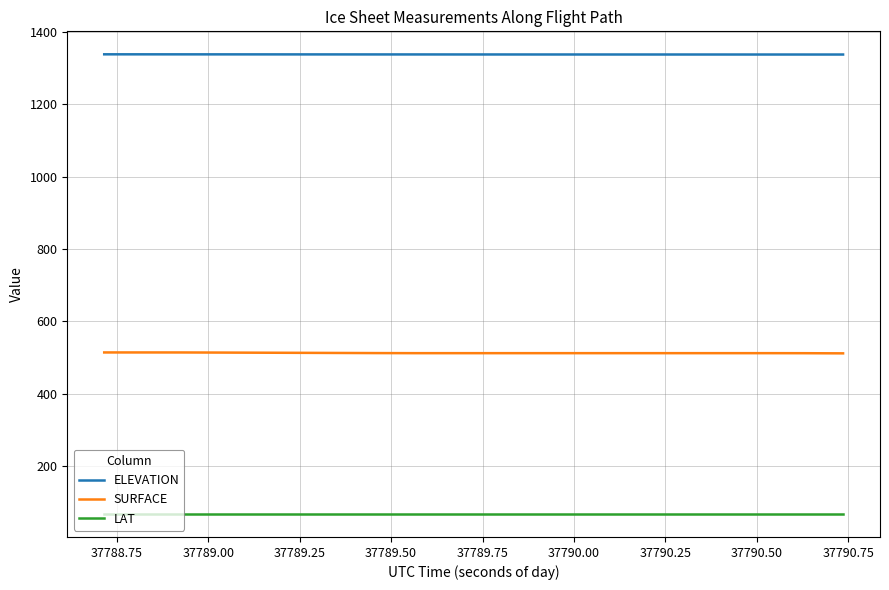

True or false: SURFACE and ELEVATION cross at least once.

False